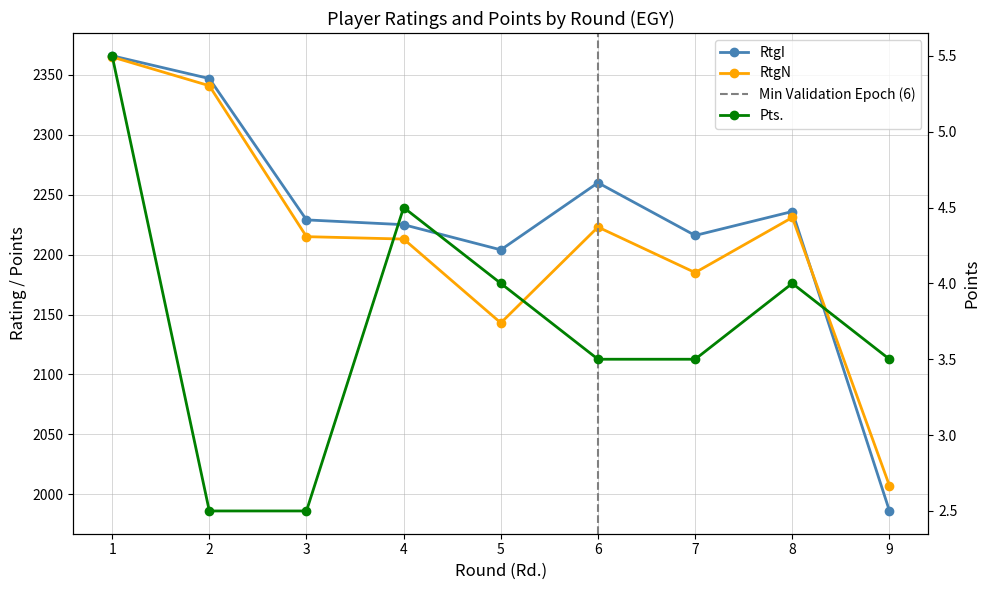

Which has a higher value, 7 or 3?

3